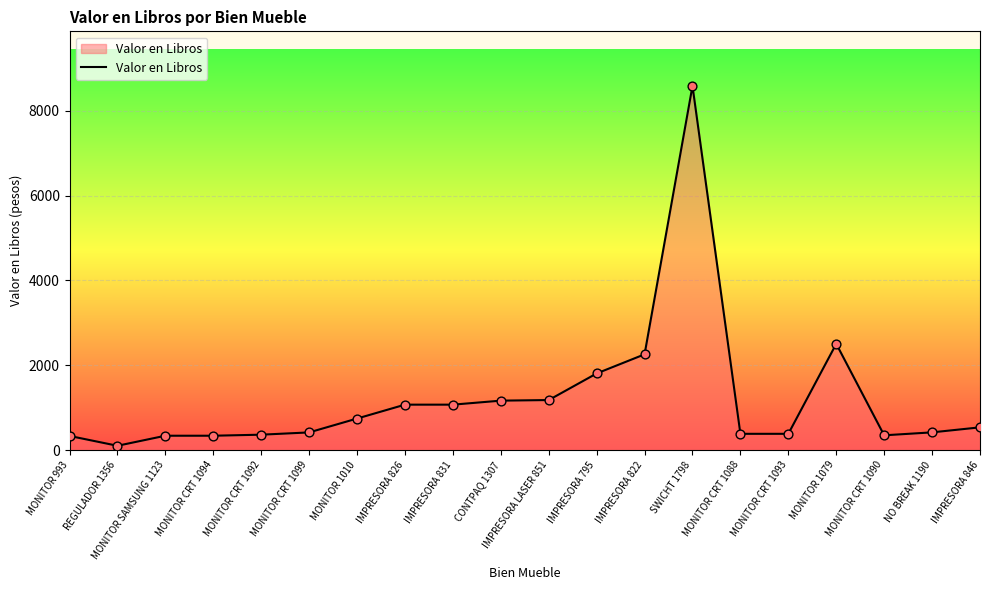

Between MONITOR CRT 1092 and IMPRESORA 826, which is larger?

IMPRESORA 826